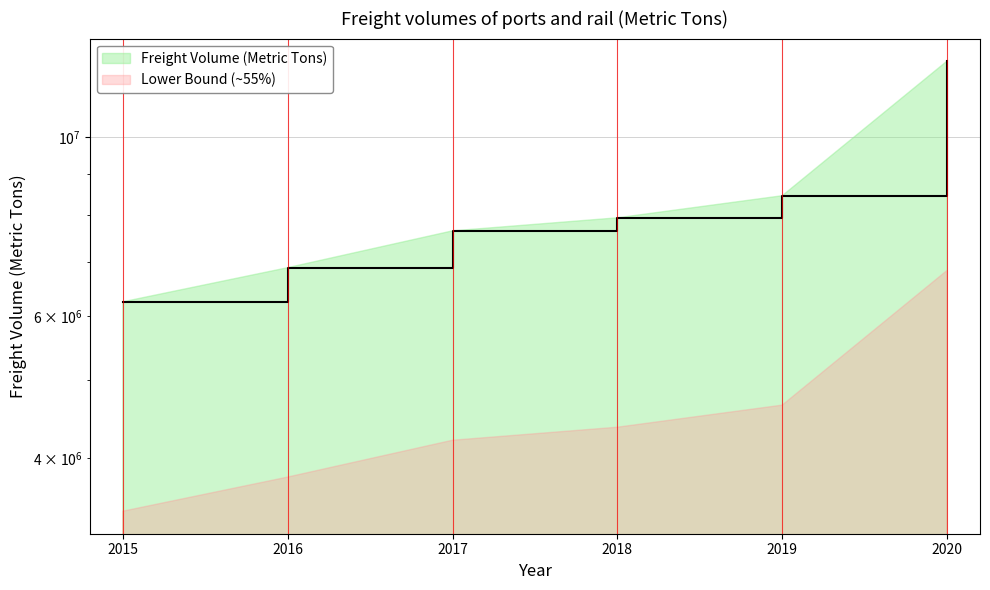

The value at 2017 is 9954393. True or false?

False